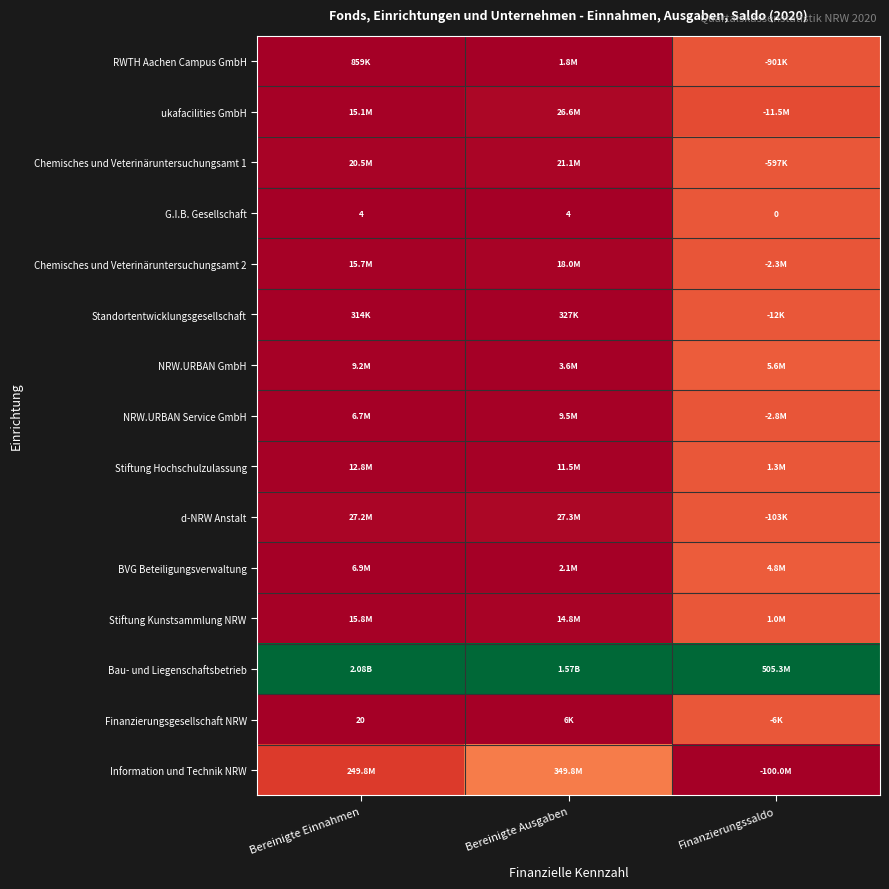

The BVG Beteiligungsverwaltung series shows 0.0 at Bereinigte Einnahmen. True or false?

False